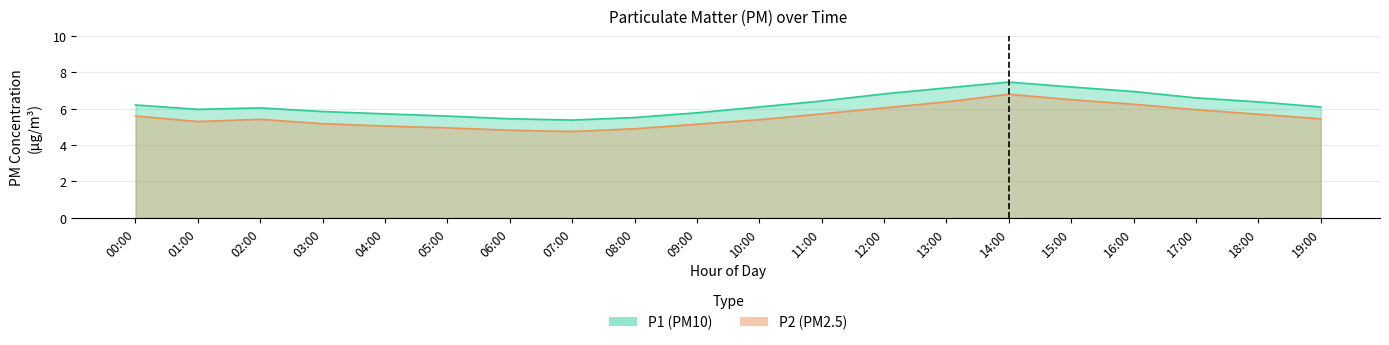

Count the number of categories in the chart.

20